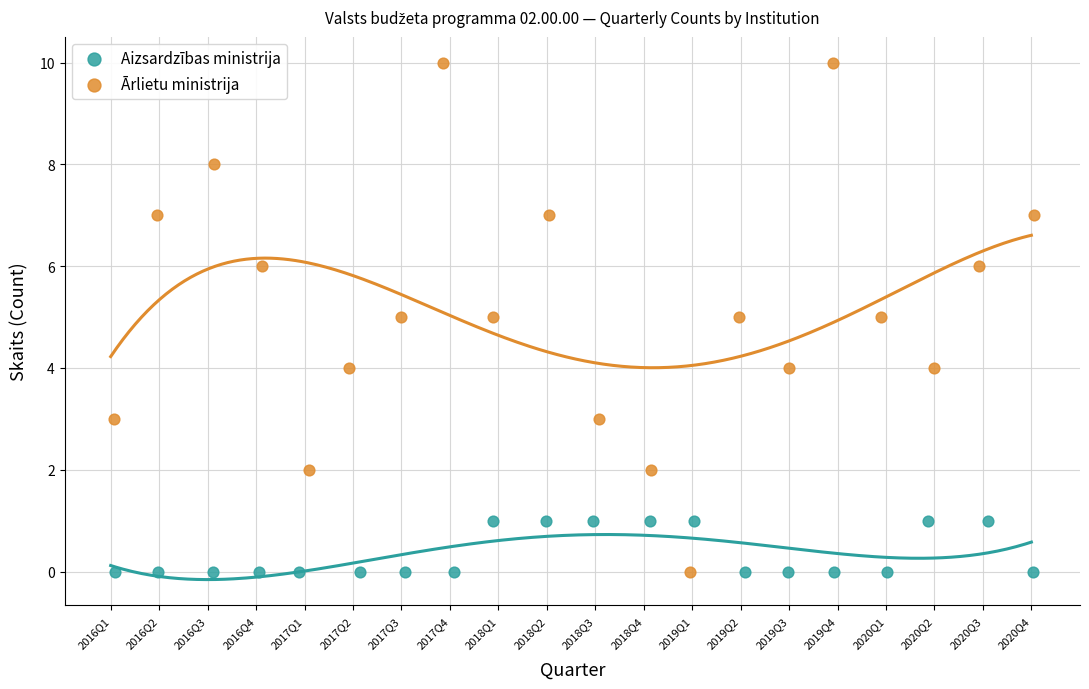

Which series has the widest spread of Y values?

Ārlietu ministrija